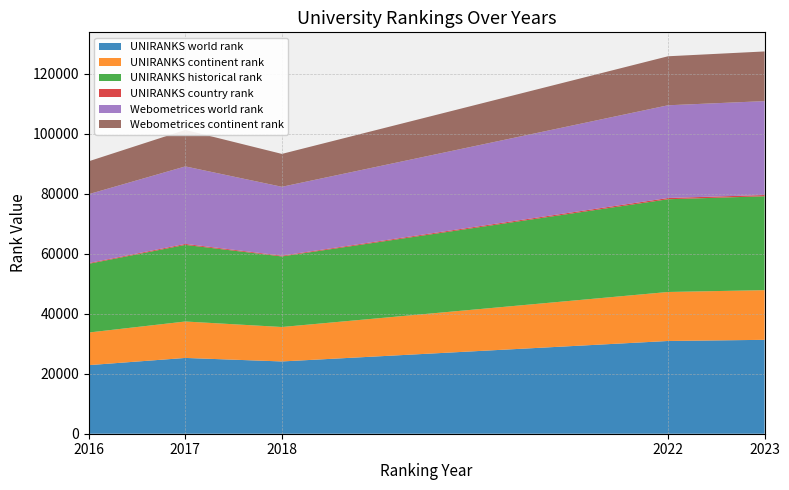

Reading left to right, extract all data points from this chart.

UNIRANKS world rank: 2016=22869.0	2017=25272.0	2018=24102.0	2022=30925.0	2023=31313.0
UNIRANKS continent rank: 2016=10882.0	2017=12150.0	2018=11485.0	2022=16342.0	2023=16564.0
UNIRANKS historical rank: 2016=22919.5	2017=25556.5	2018=23536.5	2022=30925.0	2023=31313.0
UNIRANKS country rank: 2016=250.0	2017=321.0	2018=250.0	2022=410.0	2023=410.0
Webometrices world rank: 2016=22970.0	2017=25841.0	2018=22971.0	2022=30925.0	2023=31313.0
Webometrices continent rank: 2016=10965.0	2017=12169.0	2018=10965.0	2022=16342.0	2023=16564.0